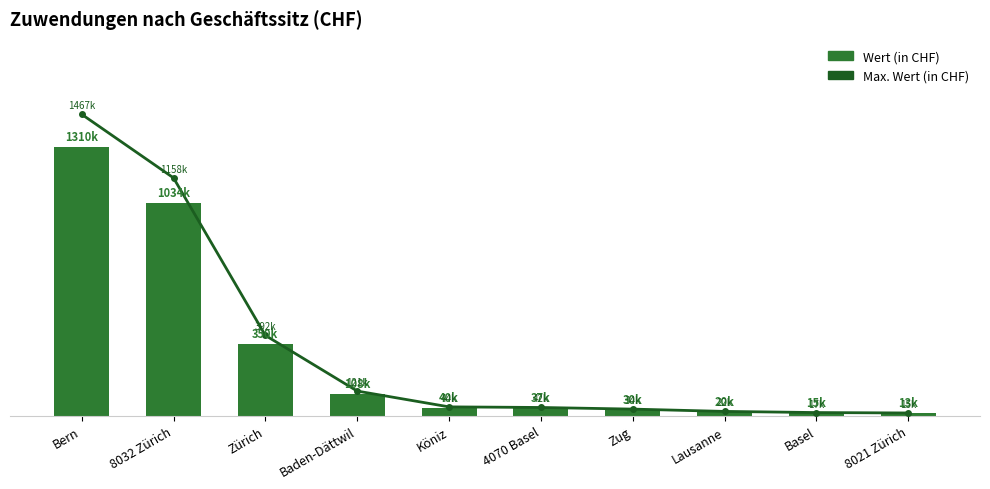

What is the label of the 4th bar from the right?

Zug